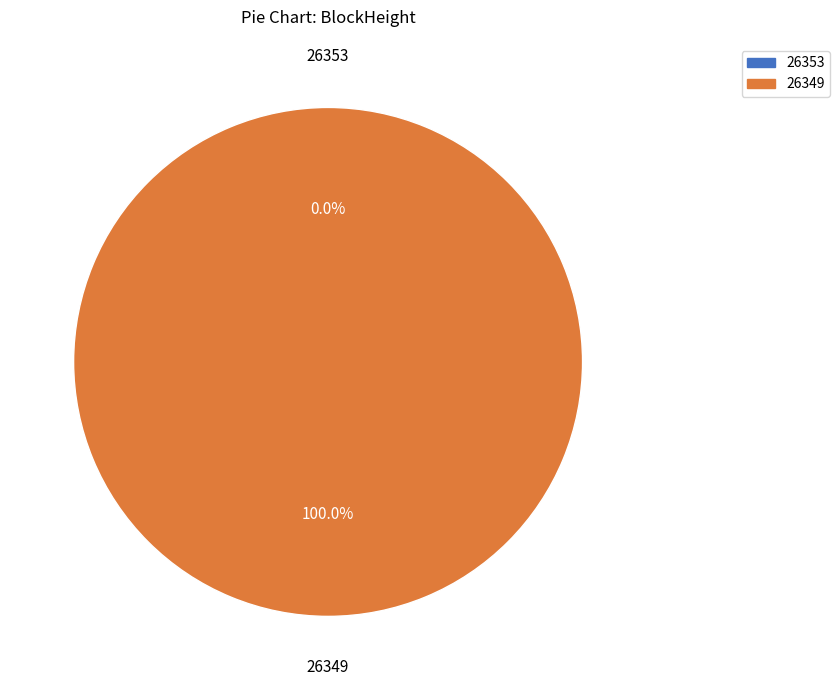

Rank the categories by value from lowest to highest.

26353, 26349